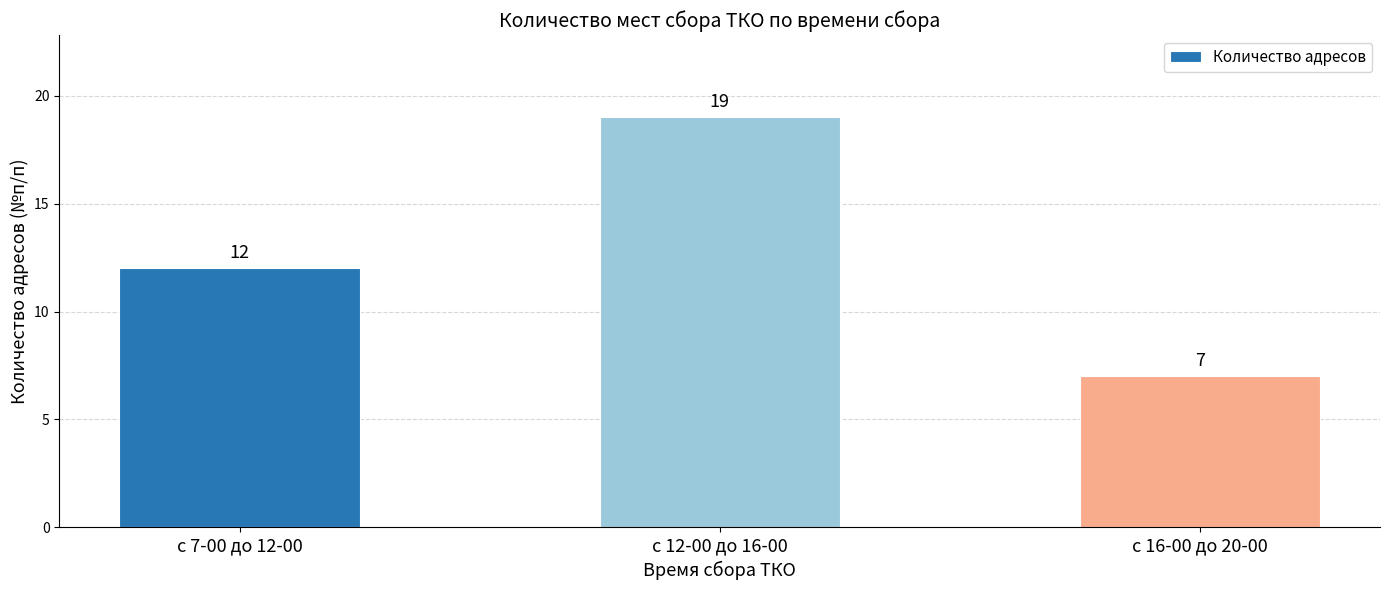

Rank the categories by value from lowest to highest.

с 16-00 до 20-00, с 7-00 до 12-00, с 12-00 до 16-00